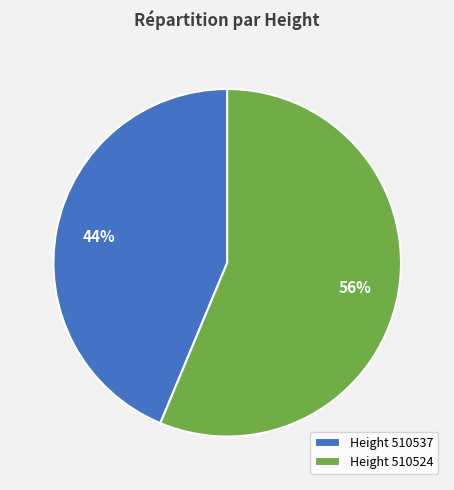

Which category has the biggest portion of the pie?

Height 510524